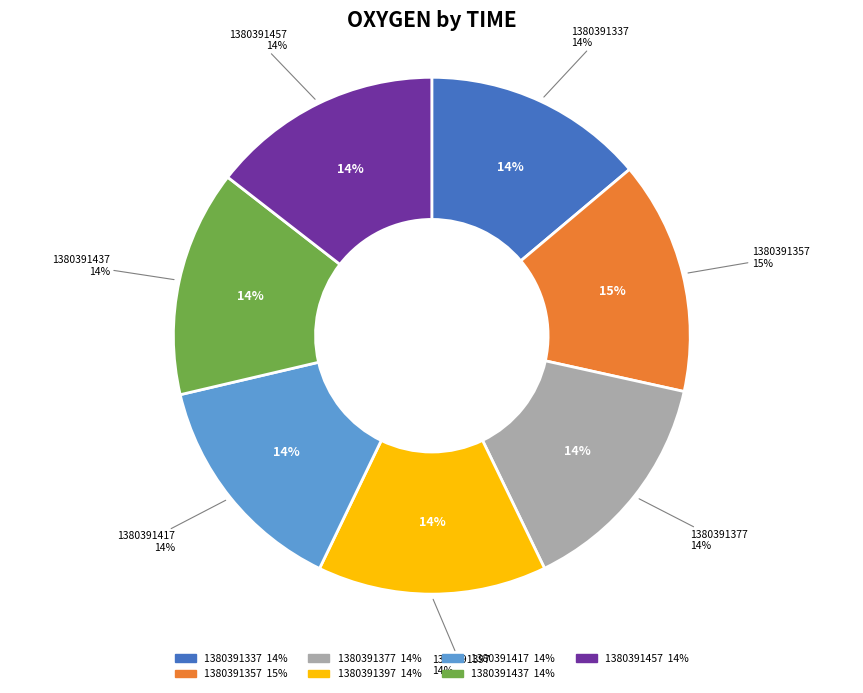

How many slices are in this pie chart?

7